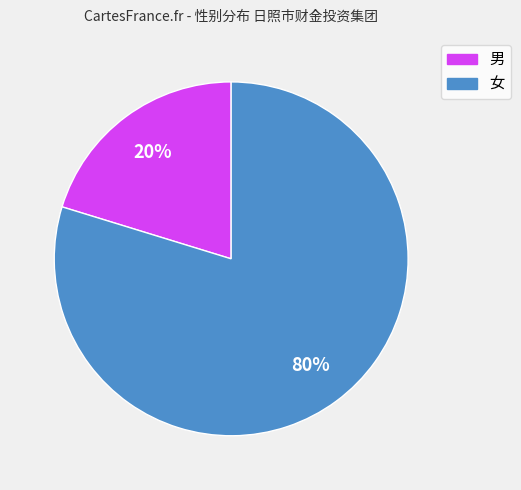

What is the largest slice in the pie chart?

女